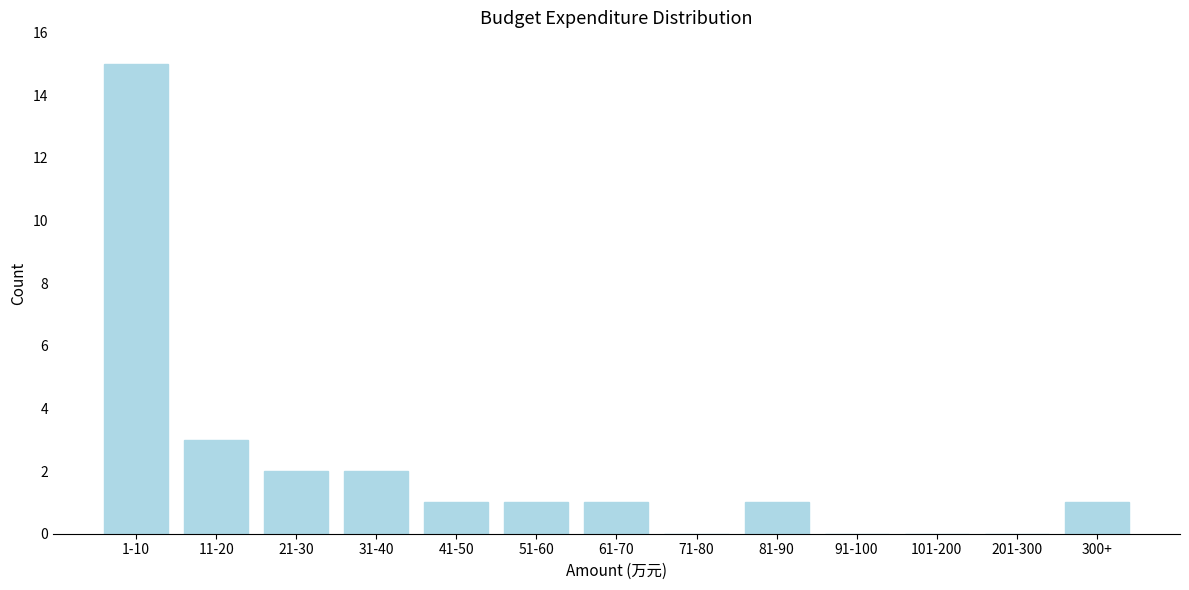

Reading left to right, list all the values displayed in this chart.

1-10=15	11-20=3	21-30=2	31-40=2	41-50=1	51-60=1	61-70=1	71-80=0	81-90=1	91-100=0	101-200=0	201-300=0	300+=1